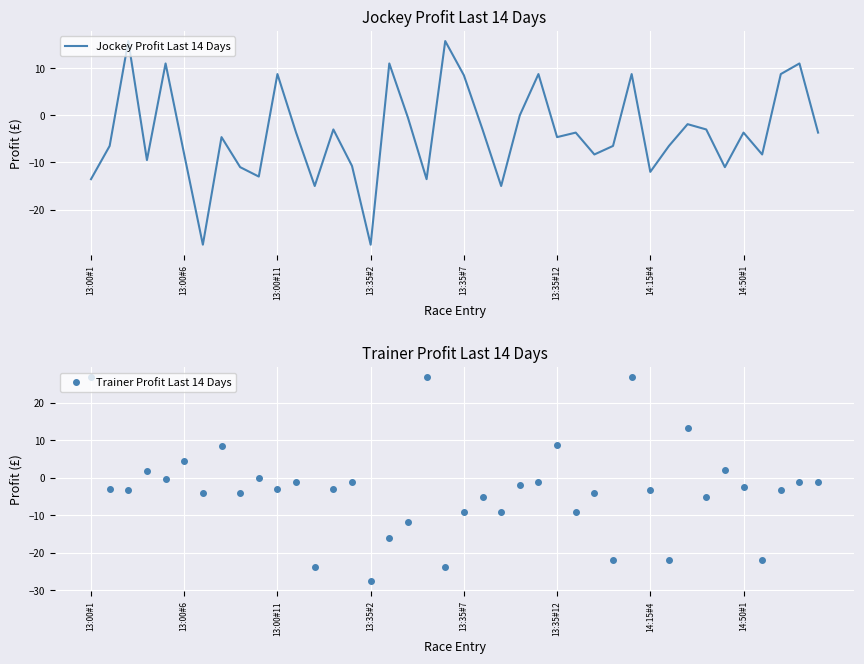

Reading left to right, what are all the values shown in this chart?

Jockey Profit Last 14 Days: -13.6	-6.5	15.8	-9.5	11.0	-8.3	-27.4	-4.6	-11.0	-13.0	8.8	-3.7	-15.0	-3.0	-10.8	-27.4	11.0	-0.5	-13.6	15.8	8.5	-3.0	-15.0	0.0	8.8	-4.6	-3.7	-8.3	-6.5	8.8	-12.0	-6.5	-1.9	-3.0	-11.0	-3.7	-8.3	8.8	11.0	-3.7
Trainer Profit Last 14 Days: 26.9	-3.0	-3.2	1.9	-0.4	4.5	-4.0	8.4	-4.0	0.0	-3.0	-1.0	-23.8	-3.0	-1.2	-27.4	-16.0	-11.9	26.9	-23.8	-9.0	-5.0	-9.0	-2.0	-1.0	8.8	-9.1	-4.0	-22.0	26.9	-3.2	-22.0	13.3	-5.0	2.0	-2.4	-22.0	-3.2	-1.0	-1.0